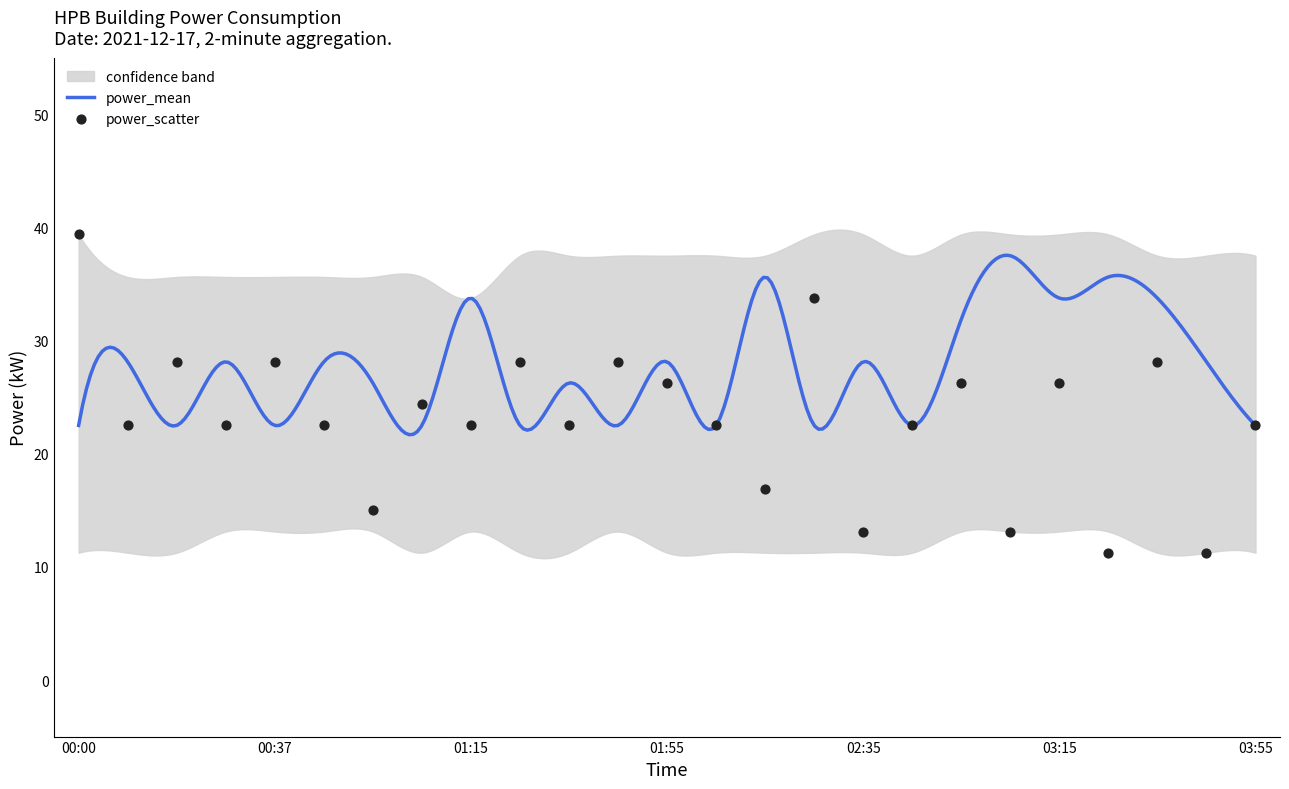

Is the value of power_scatter at 02:35 greater than the value of power_lower at 03:35?

Yes